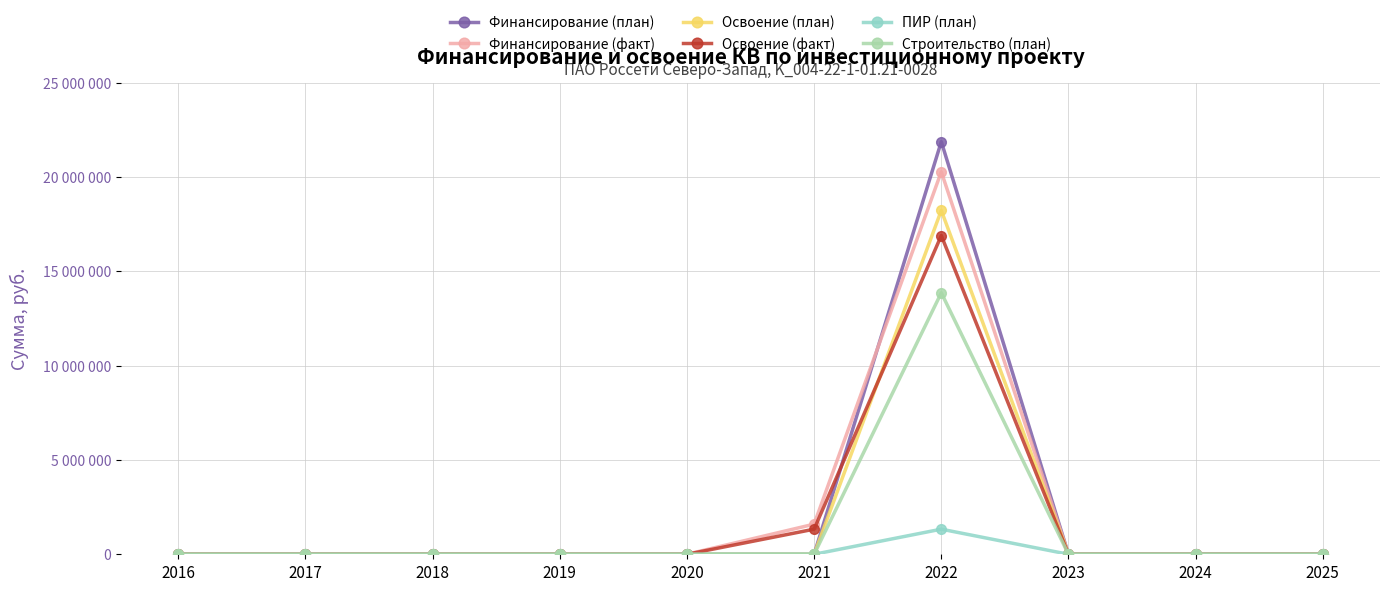

True or false: Освоение (факт) has more than 2 interior local peaks.

False